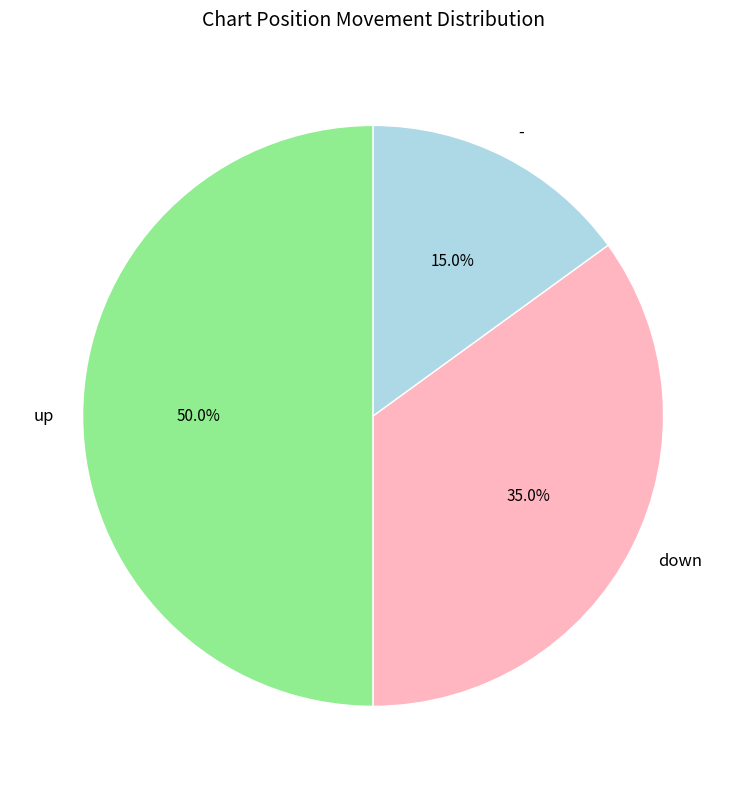

To the nearest percent, what is the average slice percentage?

33%